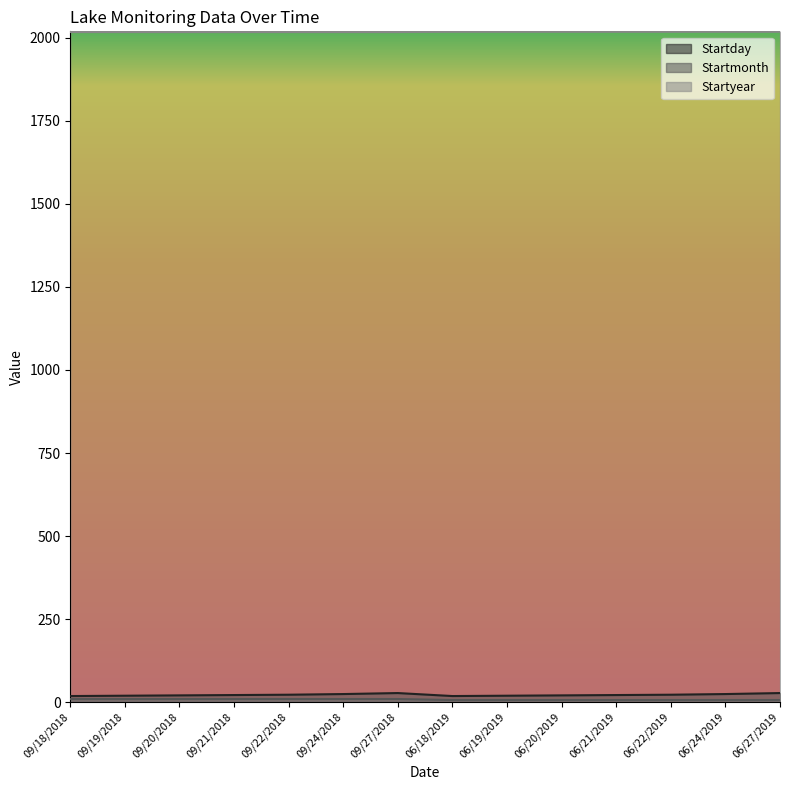

True or false: Startday and Startyear intersect in this chart.

False